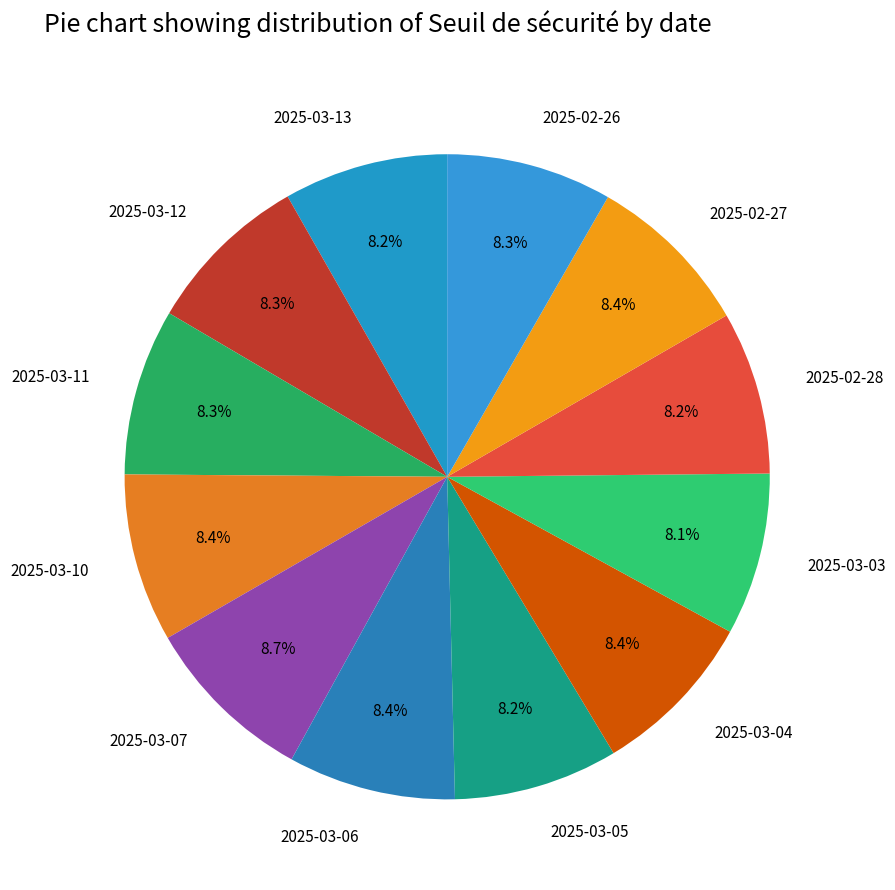

True or false: 2025-02-26 accounts for 2% of the total.

False